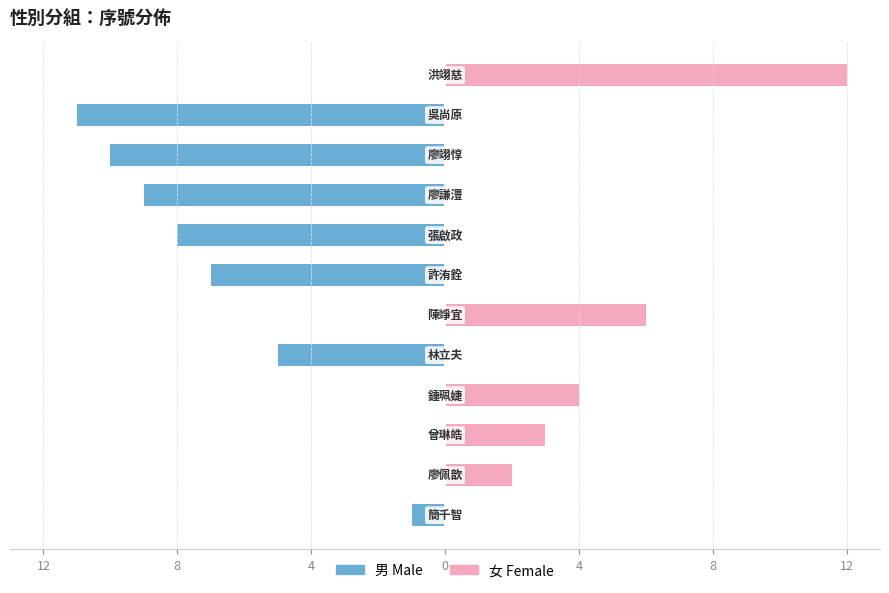

What are all the series names shown in the legend?

男, 女